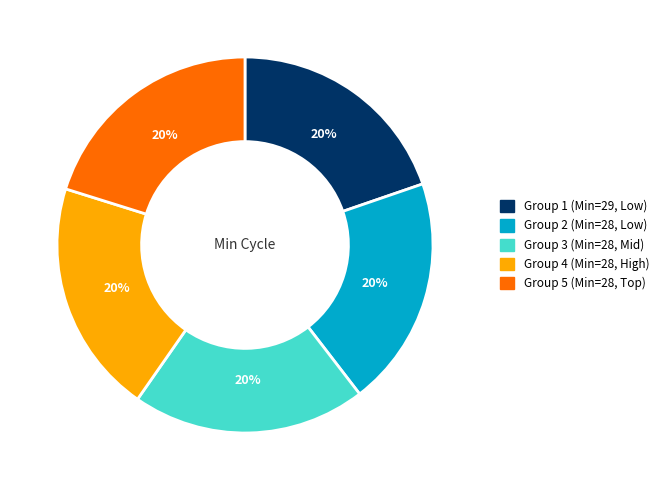

The Group 3 (Min=28, Mid) slice represents 11% of the pie. True or false?

False